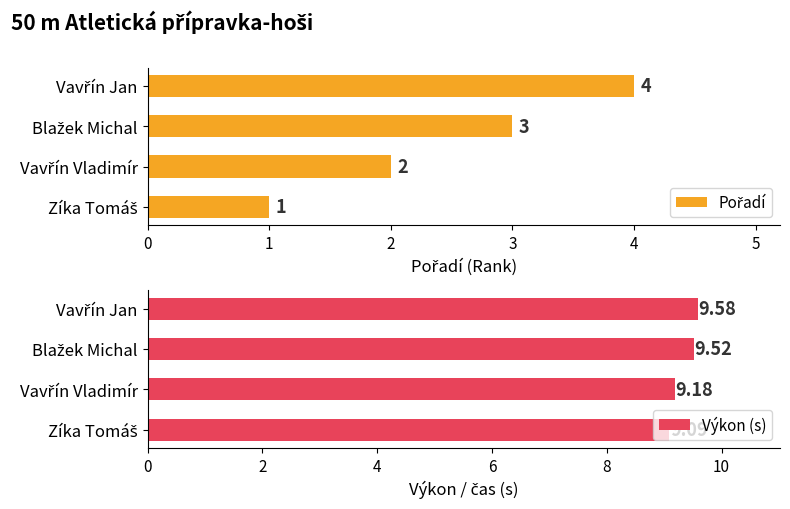

Which series has the widest spread of values?

Pořadí